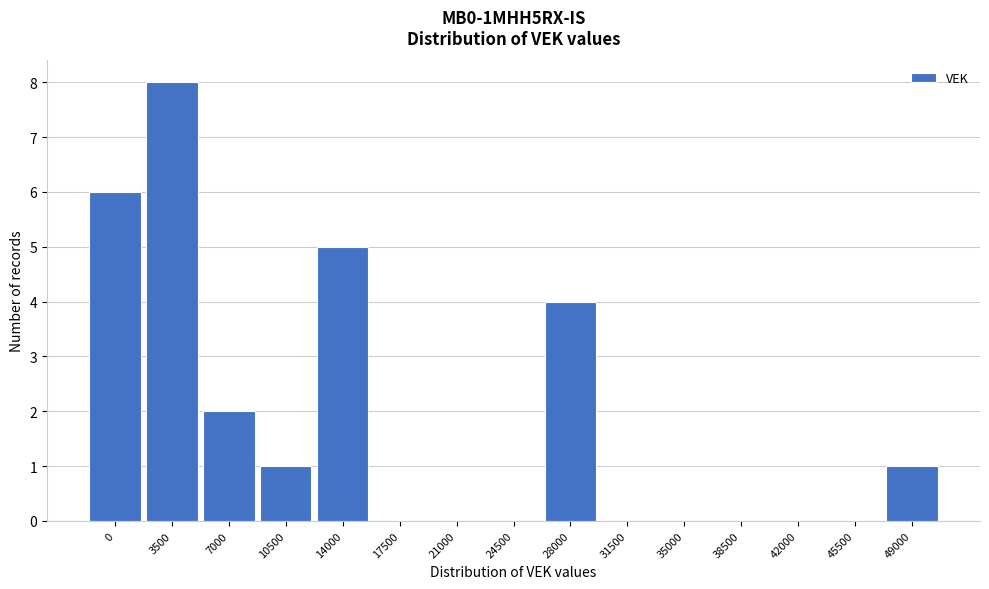

Reading left to right, extract all data points from this chart.

0=6	3500=8	7000=2	10500=1	14000=5	17500=0	21000=0	24500=0	28000=4	31500=0	35000=0	38500=0	42000=0	45500=0	49000=1